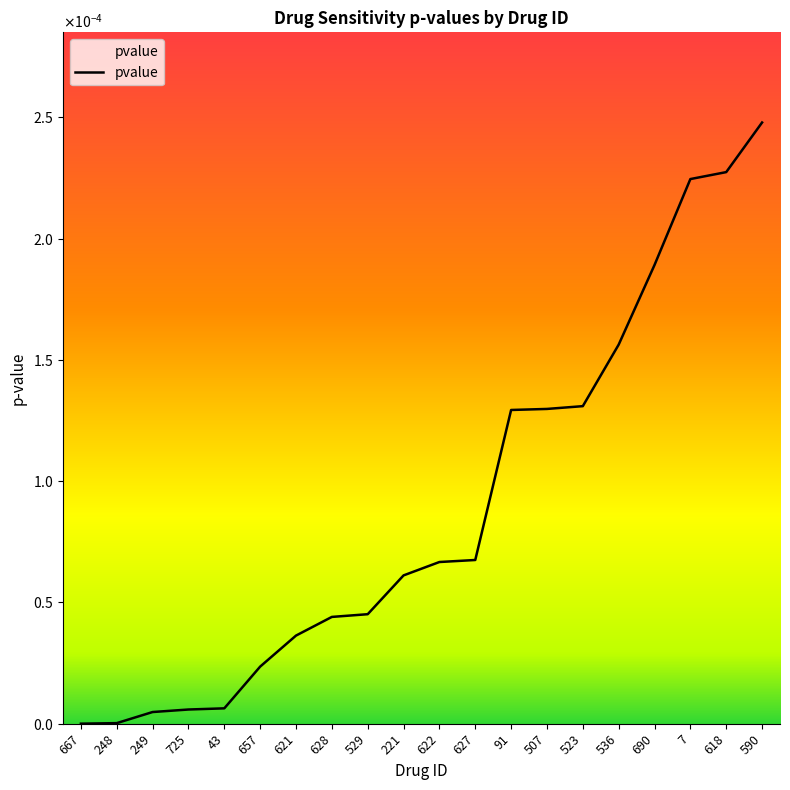

Rank the categories by value from highest to lowest.

590, 618, 7, 690, 536, 523, 507, 91, 627, 622, 221, 529, 628, 621, 657, 43, 725, 249, 248, 667